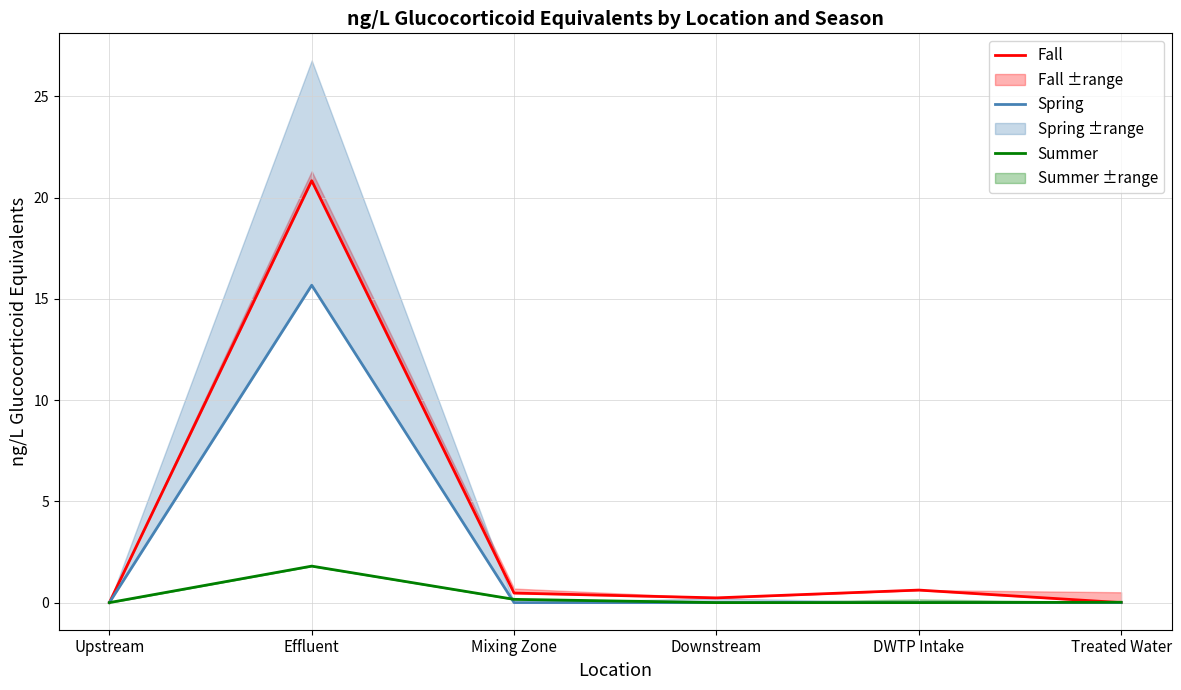

What is the difference between the highest and lowest values at Mixing Zone?

0.5